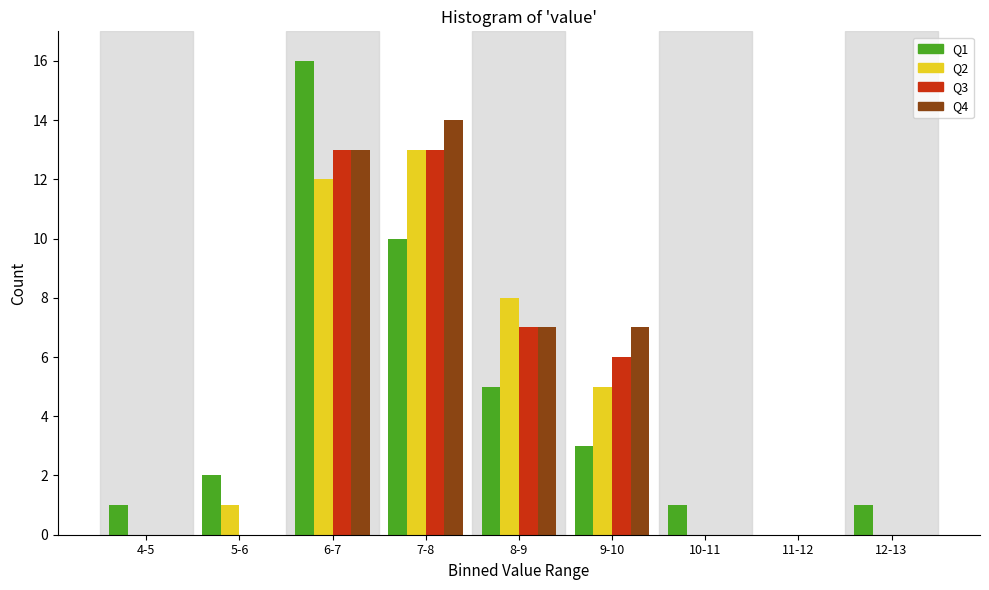

What is the sum of all Q4 values?

41